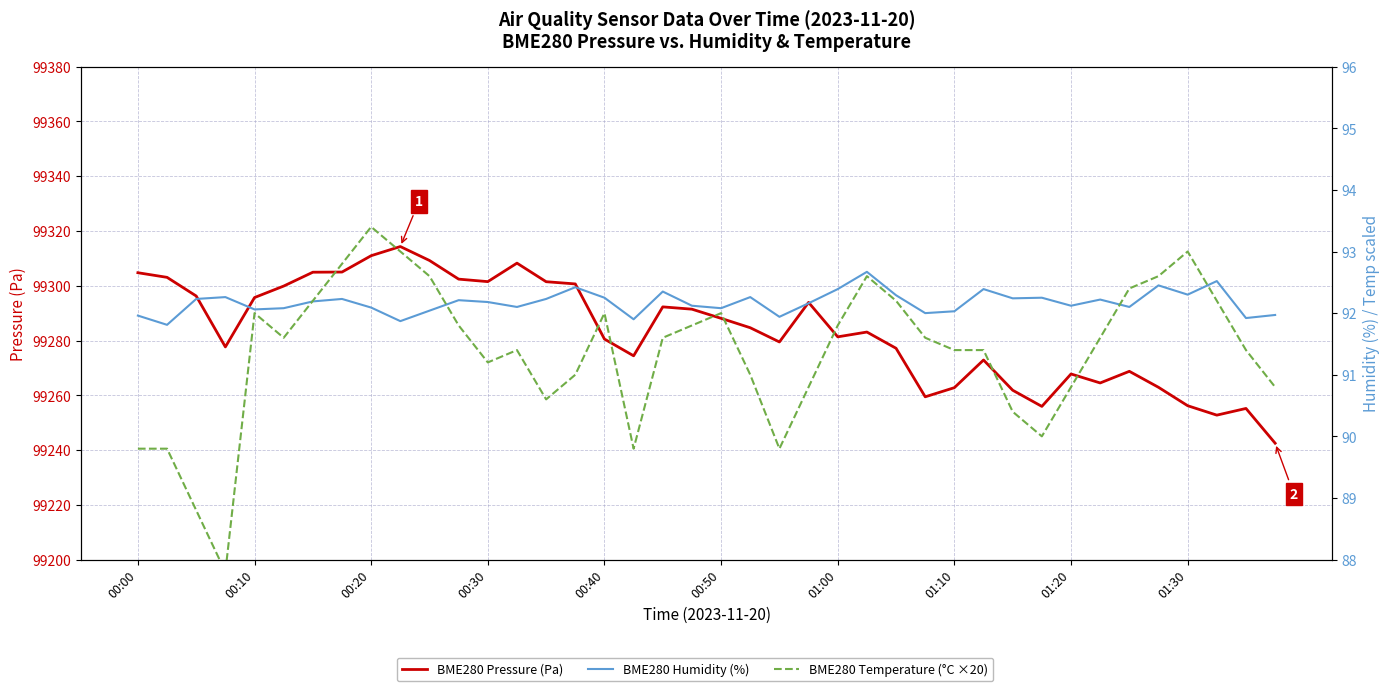

What are all the series names shown in the legend?

BME280 Pressure (Pa), BME280 Humidity (%), BME280 Temperature (°C ×20)